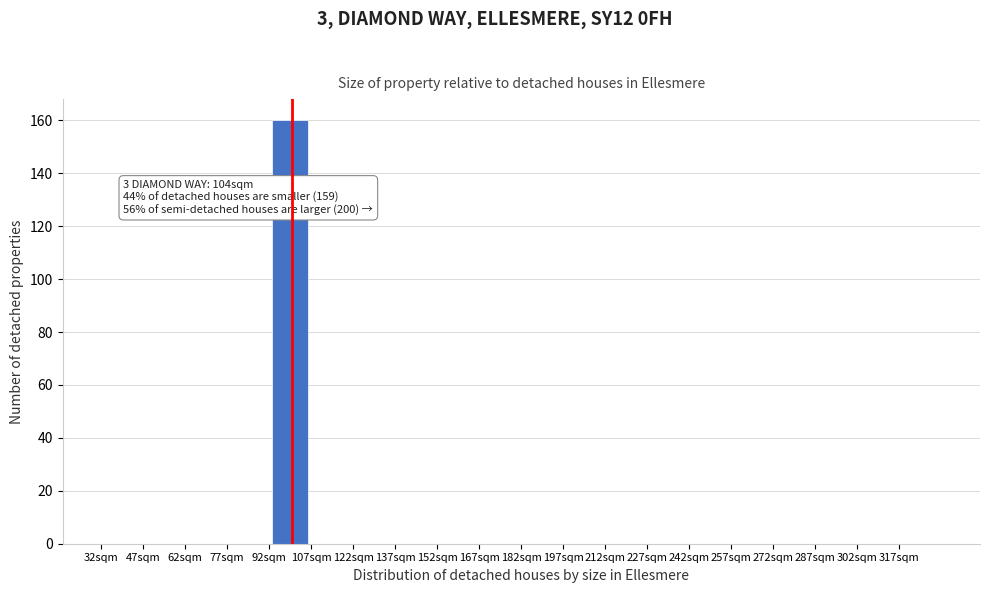

Over which range of the x-axis is the bar tallest?

92 to 107